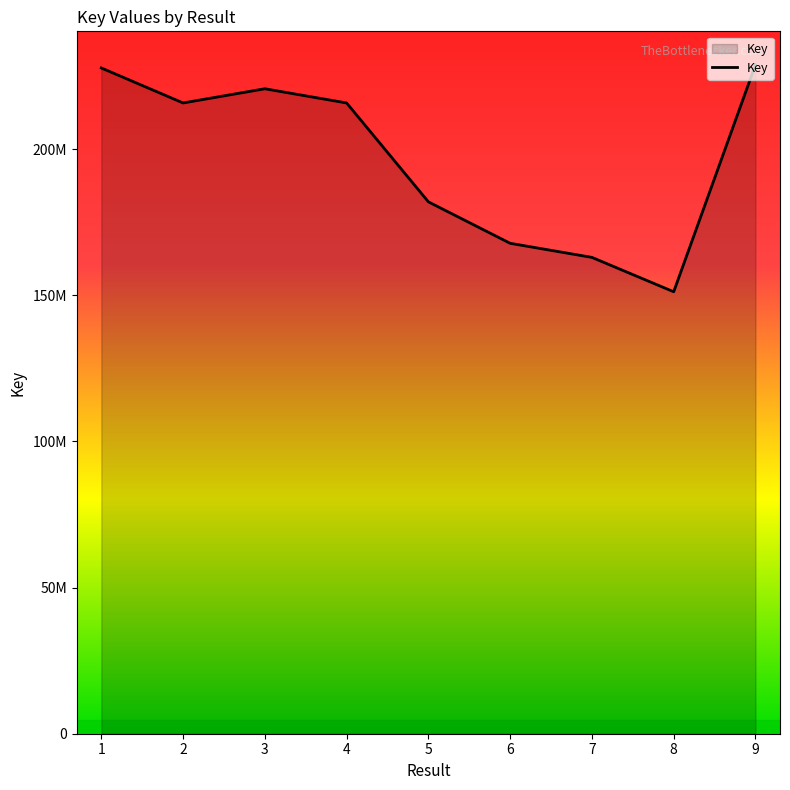

What is the difference between the maximum and minimum values?

77644027